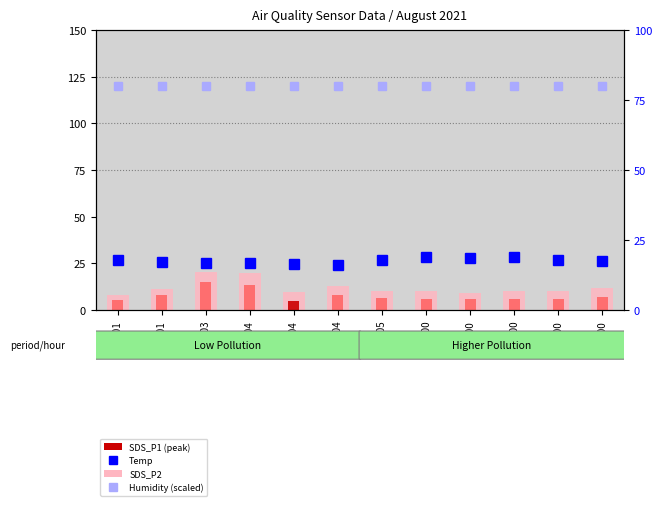

Which series has the largest range (max minus min)?

SDS_P1